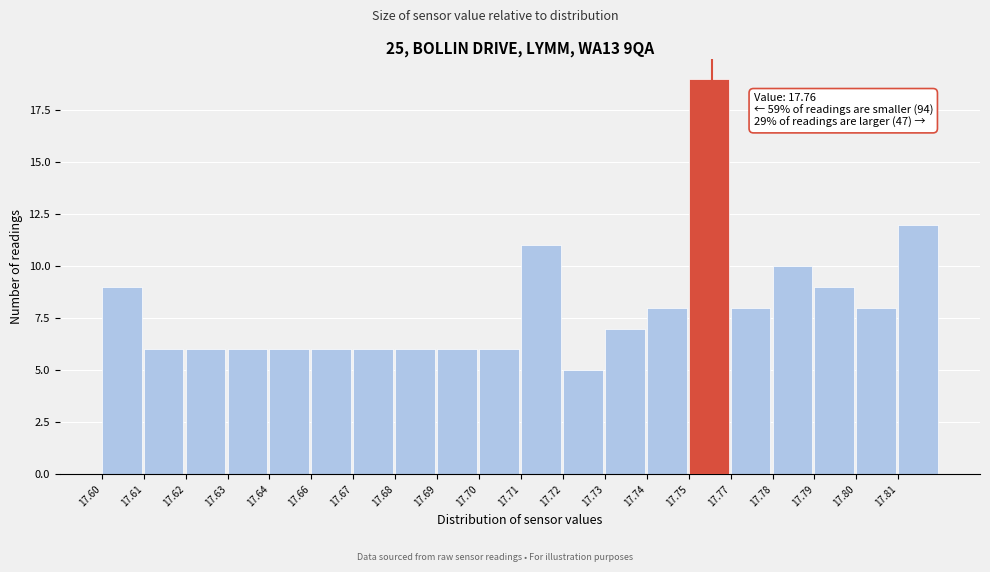

Reading left to right, transcribe all the data shown in this chart.

9	6	6	6	6	6	6	6	6	6	11	5	7	8	19	8	10	9	8	12